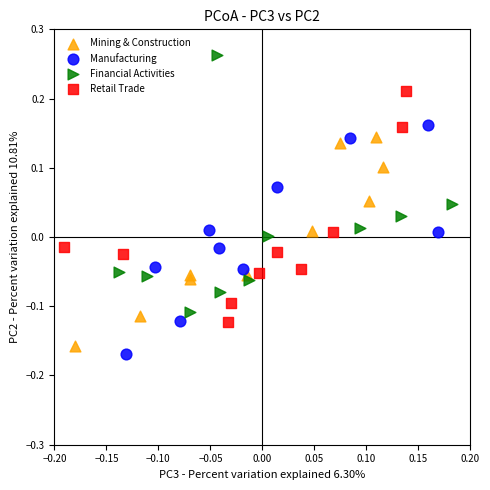

Which series has the largest Y range (max minus min)?

Financial Activities